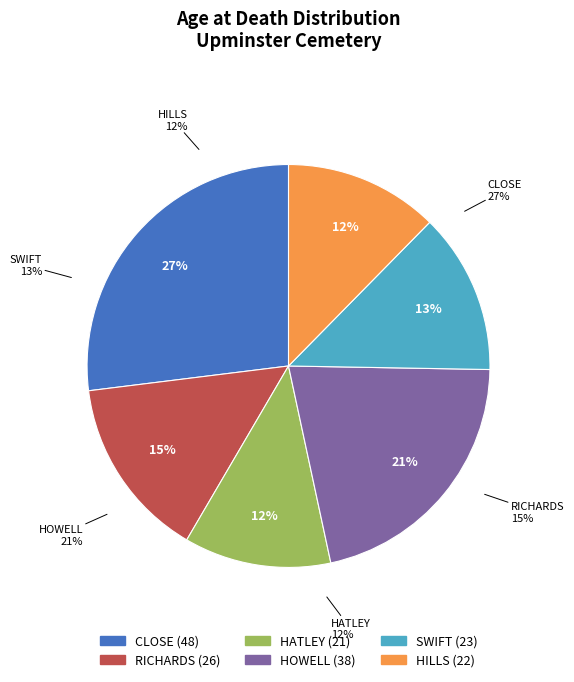

What is the ratio of the value at HOWELL (38) to the value at SWIFT (23)?

1.7